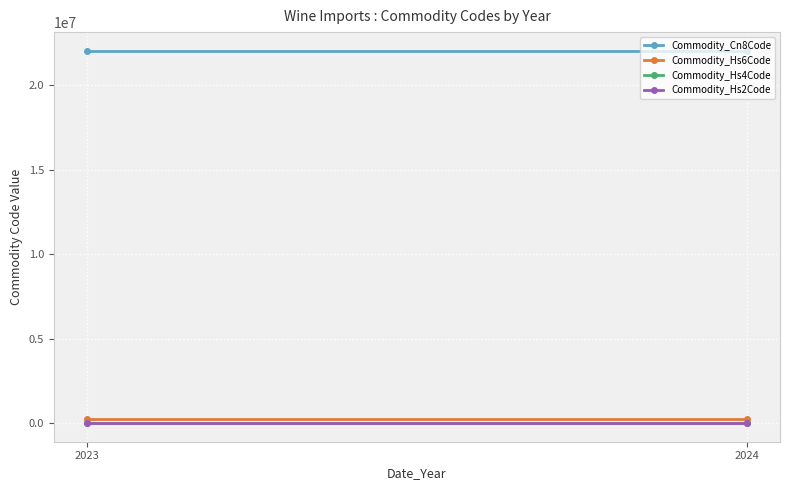

What is the difference between the highest and lowest values at 2023?

22042157.4